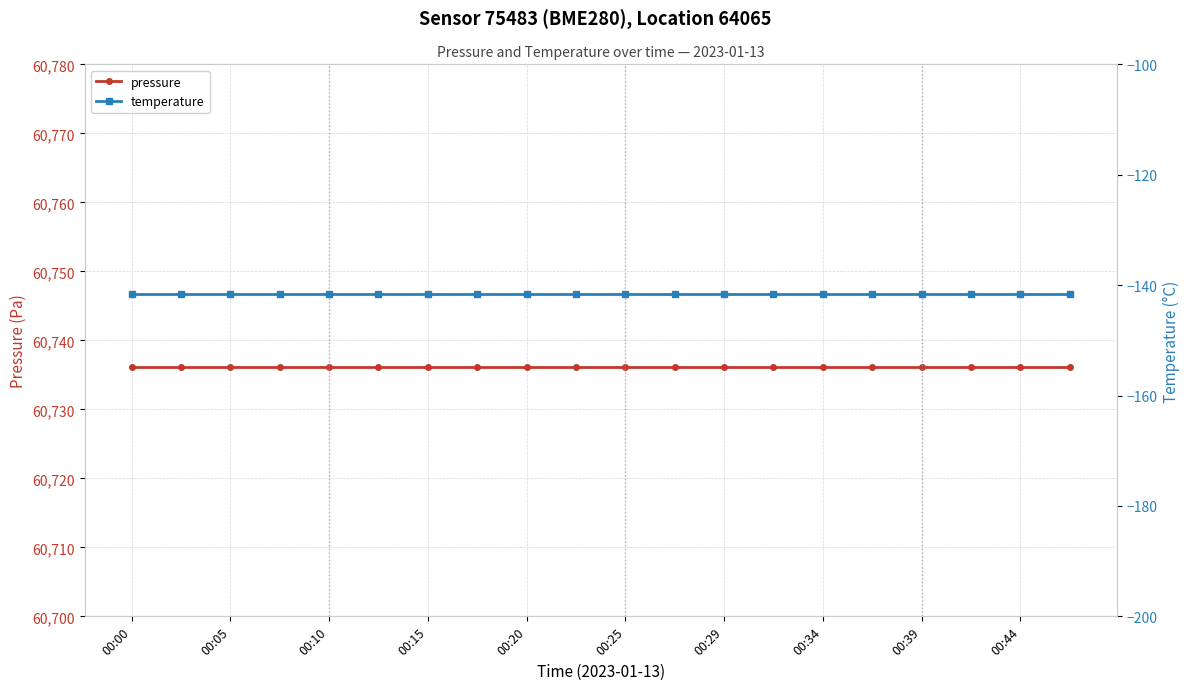

Reading left to right, list all the values displayed in this chart.

pressure: 60736.2	60736.2	60736.2	60736.2	60736.2	60736.2	60736.2	60736.2	60736.2	60736.2	60736.2	60736.2	60736.2	60736.2	60736.2	60736.2	60736.2	60736.2	60736.2	60736.2
temperature: -141.7	-141.7	-141.7	-141.7	-141.7	-141.7	-141.7	-141.7	-141.7	-141.7	-141.7	-141.7	-141.7	-141.7	-141.7	-141.7	-141.7	-141.7	-141.7	-141.7